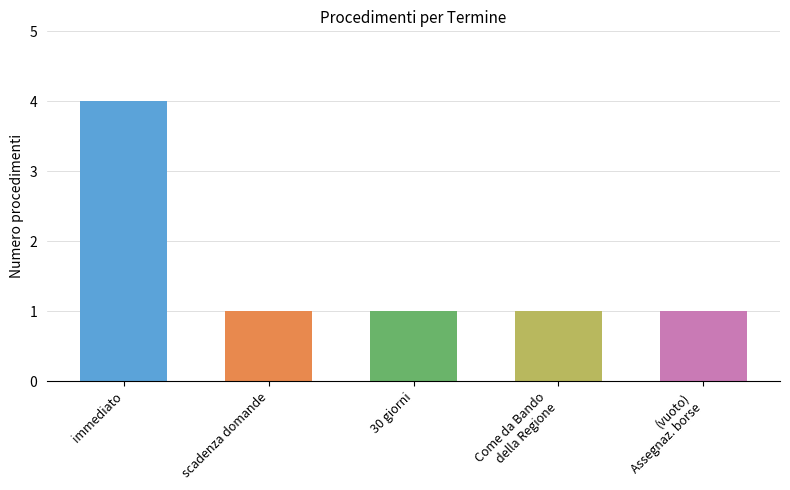

What is the smallest value displayed?

1